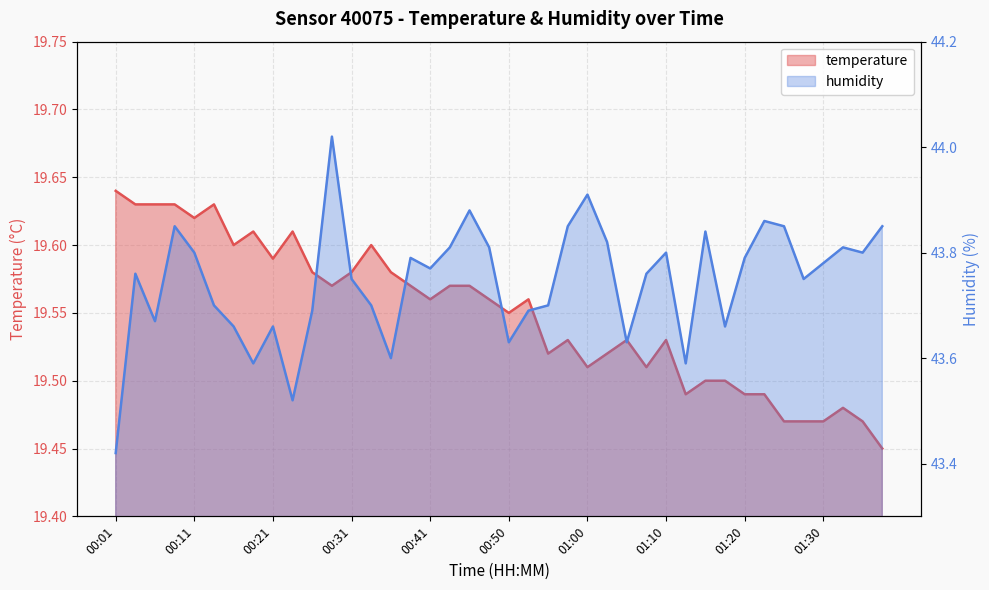

What is the sum of the temperature values at 00:31 and 01:27?

39.0